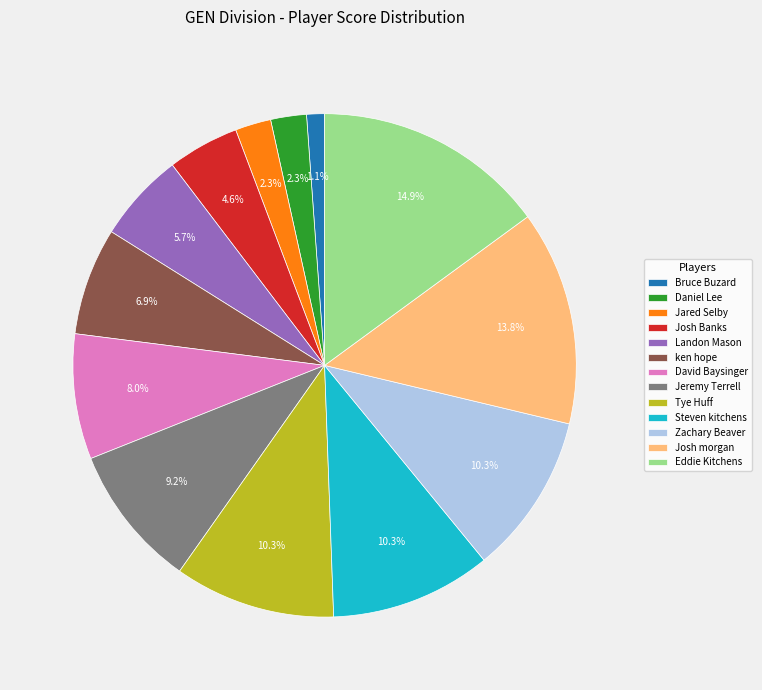

To the nearest percent, what percentage of the pie is Bruce Buzard?

1%